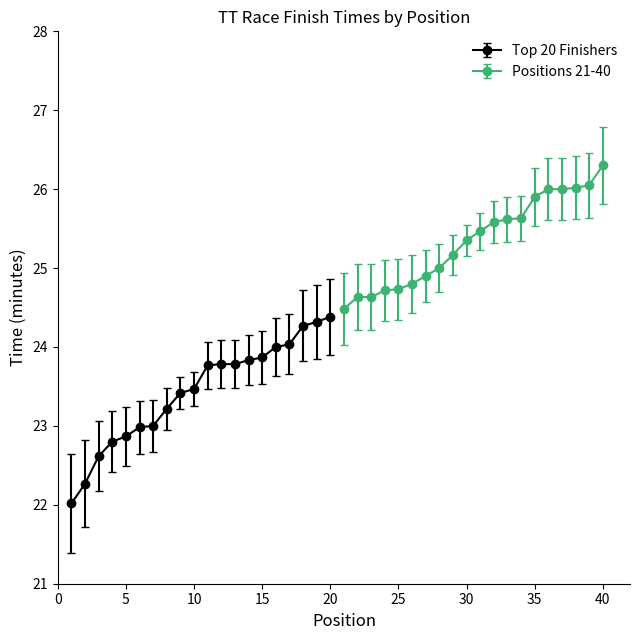

True or false: Top 20 Finishers and Positions 21-40 intersect in this chart.

False